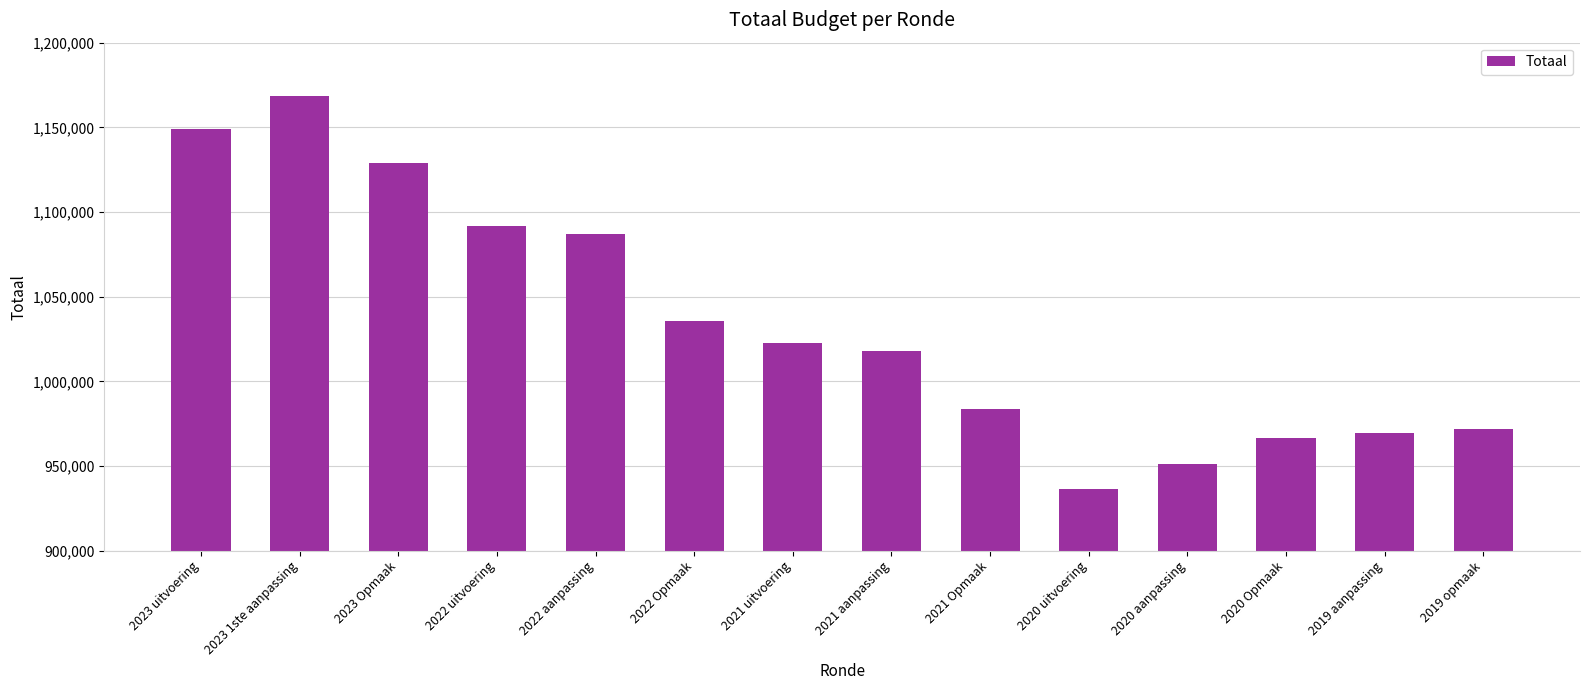

List the labels in order of value, largest first.

2023 1ste aanpassing, 2023 uitvoering, 2023 Opmaak, 2022 uitvoering, 2022 aanpassing, 2022 Opmaak, 2021 uitvoering, 2021 aanpassing, 2021 Opmaak, 2019 opmaak, 2019 aanpassing, 2020 Opmaak, 2020 aanpassing, 2020 uitvoering